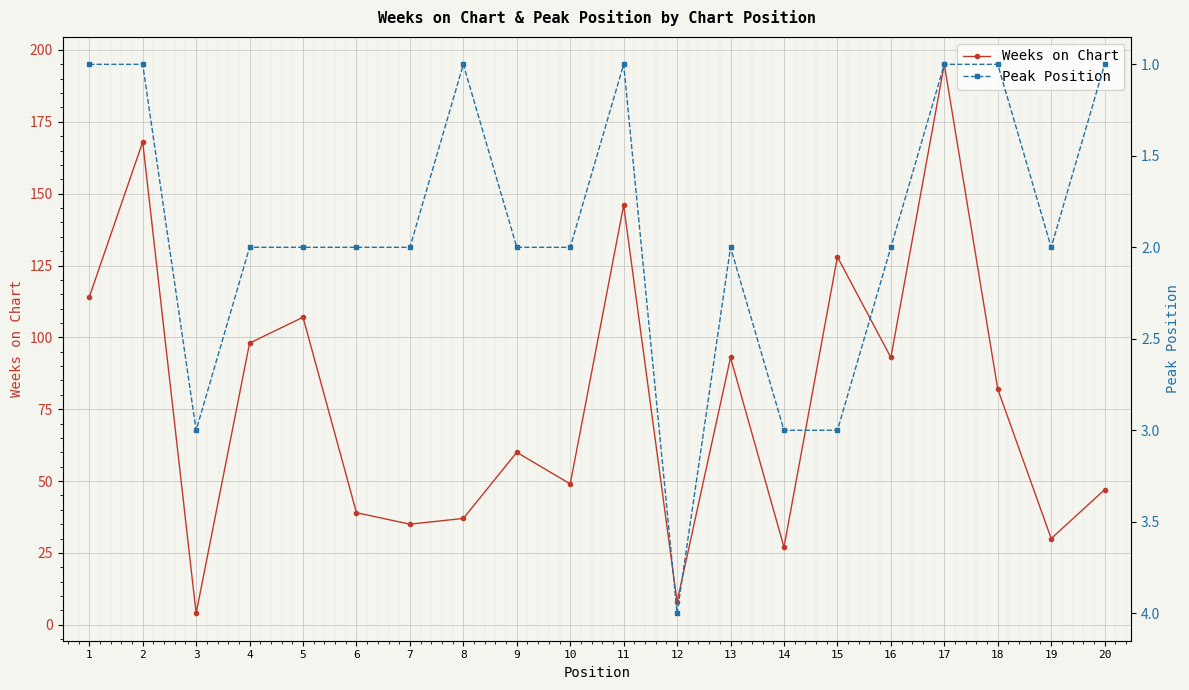

Reading left to right, extract all data points from this chart.

Weeks on Chart: 114	168	4	98	107	39	35	37	60	49	146	8	93	27	128	93	195	82	30	47
Peak Position: 1	1	3	2	2	2	2	1	2	2	1	4	2	3	3	2	1	1	2	1